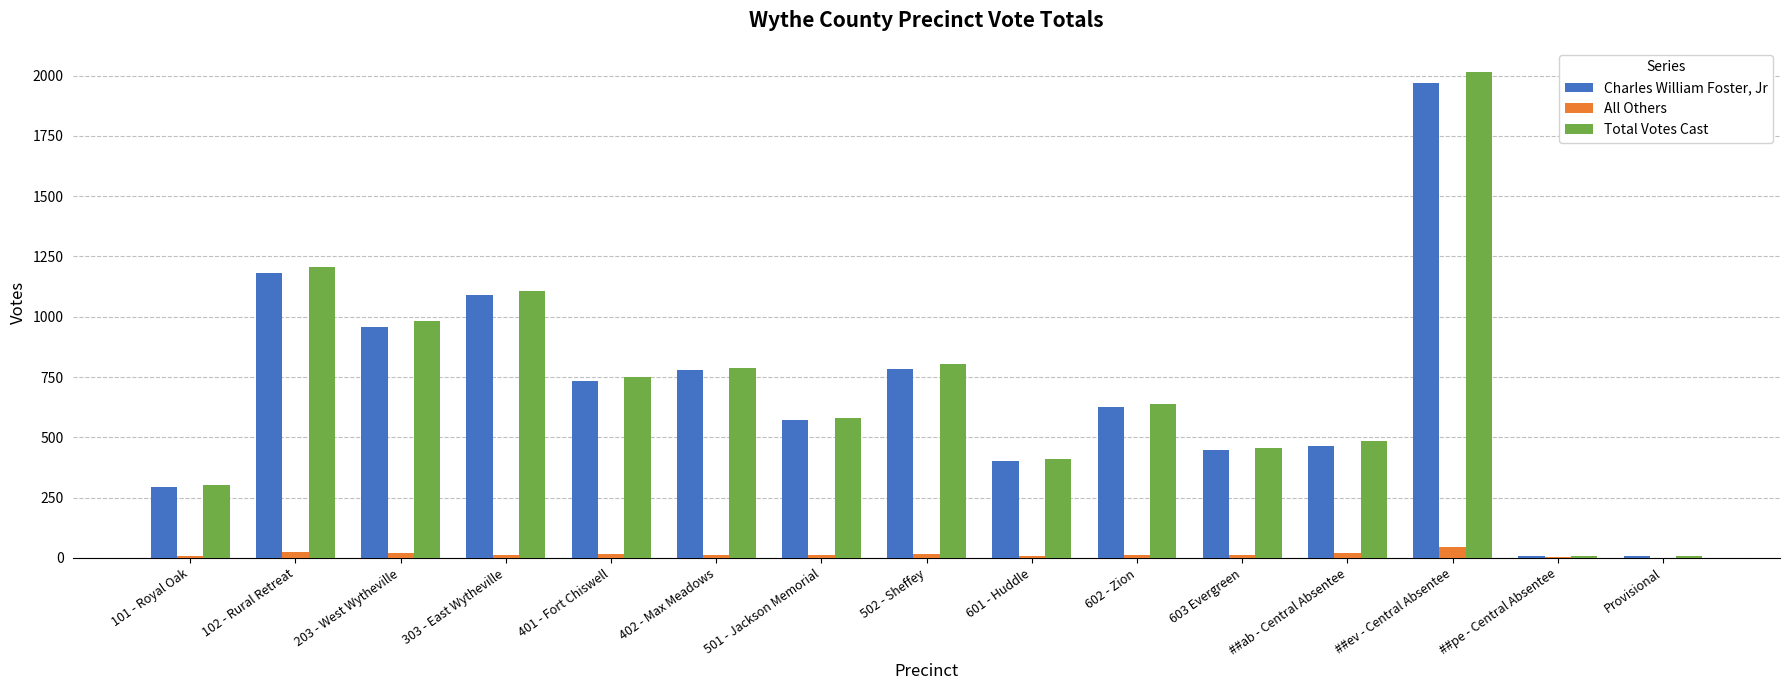

Which category has the highest value in the All Others series?

##ev - Central Absentee